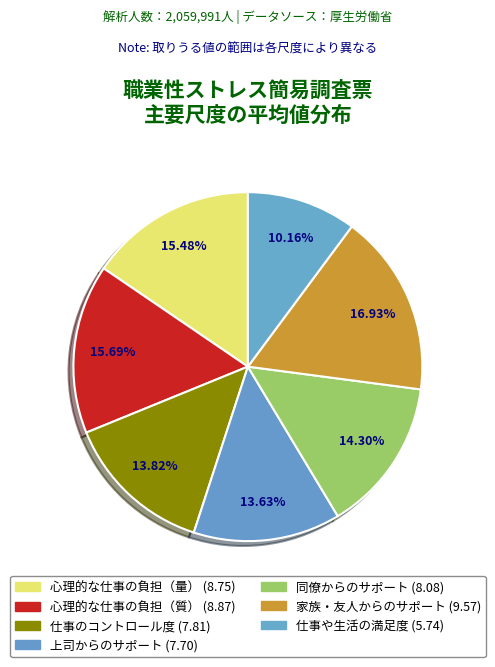

Rank the categories by value from highest to lowest.

家族・友人からのサポート, 心理的な仕事の負担（質）, 心理的な仕事の負担（量）, 同僚からのサポート, 仕事のコントロール度, 上司からのサポート, 仕事や生活の満足度